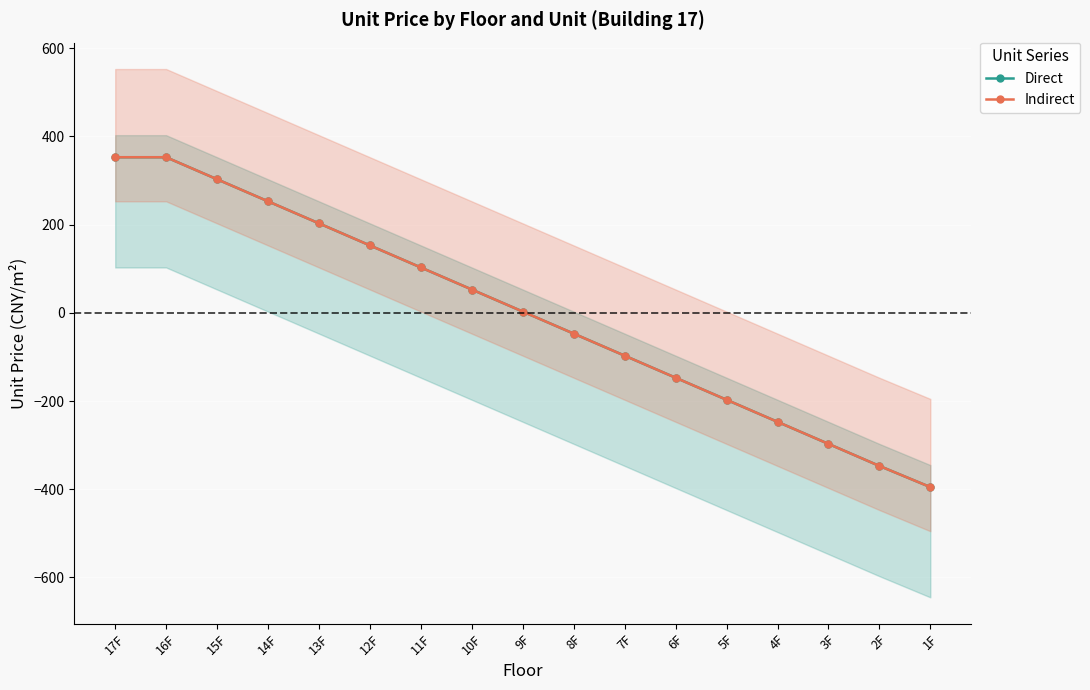

How many lines are shown in the chart?

2